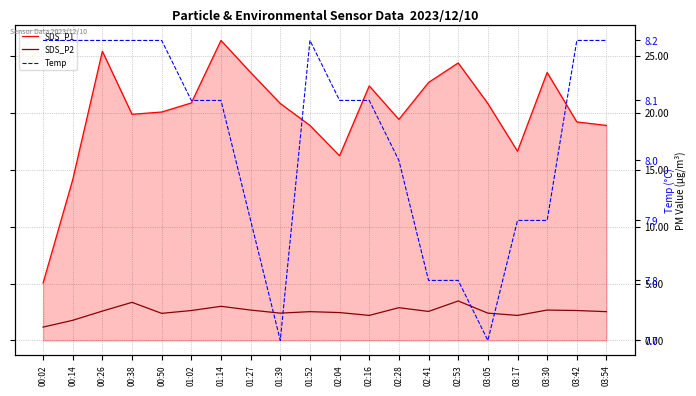

After their last crossing, which series has the higher values: Temp or SDS_P1?

SDS_P1